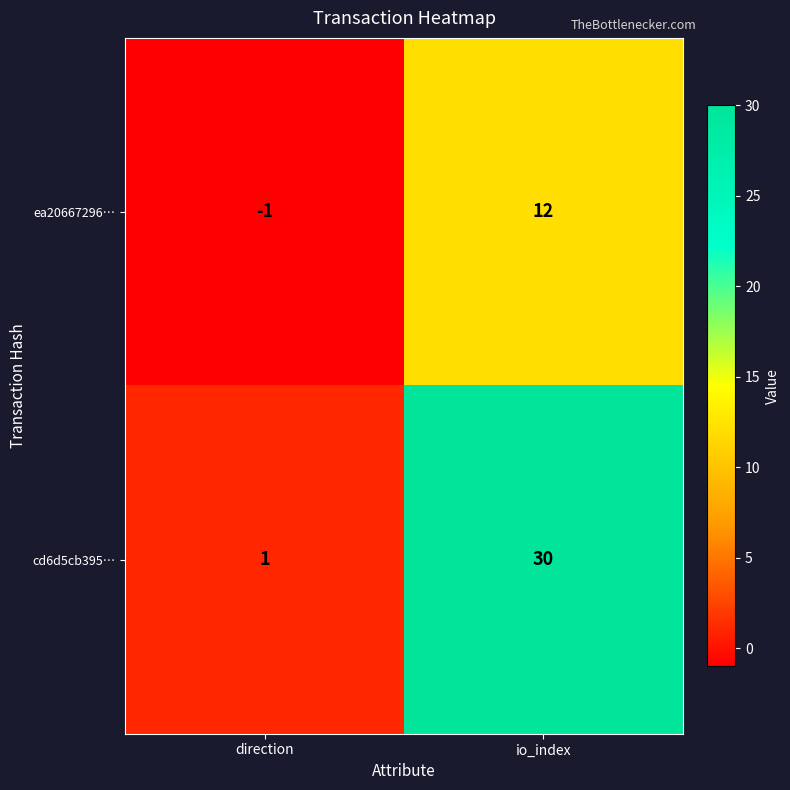

True or false: cd6d5cb395… has a value of 30 at io_index.

True